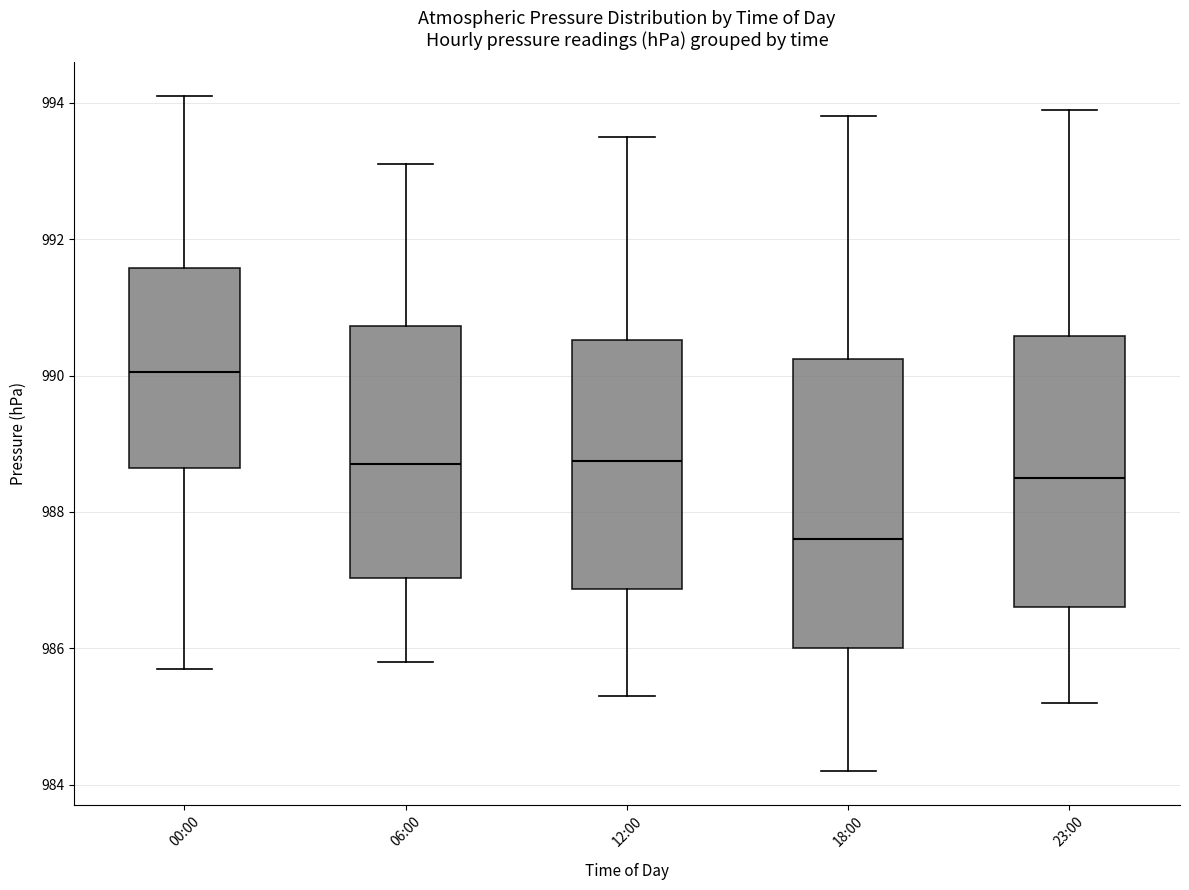

Reading left to right, transcribe this box plot: for each box, give where its median line is, the range the box spans, and where its two whiskers end, as read against the y-axis. The values are not printed on the chart, so give them approximately, as read against the axis.

00:00: median 990.0, box 988.6 to 991.6, whiskers 985.8 to 994.2
06:00: median 988.8, box 987.0 to 990.8, whiskers 985.8 to 993.2
12:00: median 988.8, box 986.8 to 990.6, whiskers 985.4 to 993.6
18:00: median 987.6, box 986.0 to 990.2, whiskers 984.2 to 993.8
23:00: median 988.6, box 986.6 to 990.6, whiskers 985.2 to 994.0